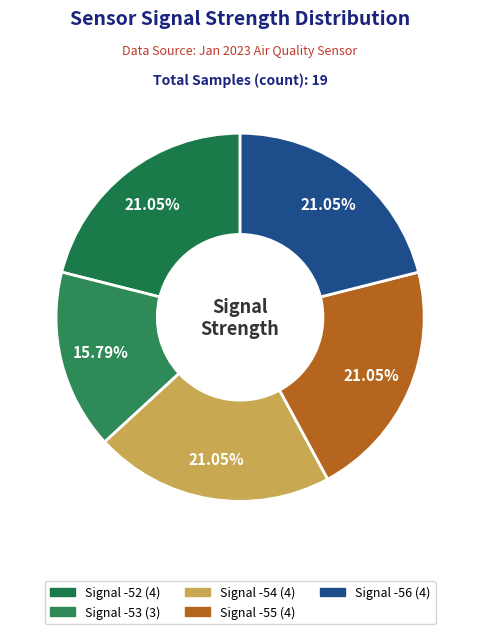

How many segments does this pie chart have?

5